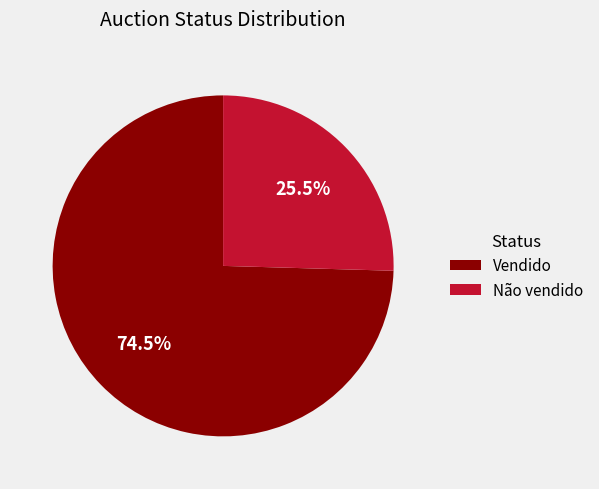

Combined, what portion of the pie is Não vendido and Vendido?

100.0%